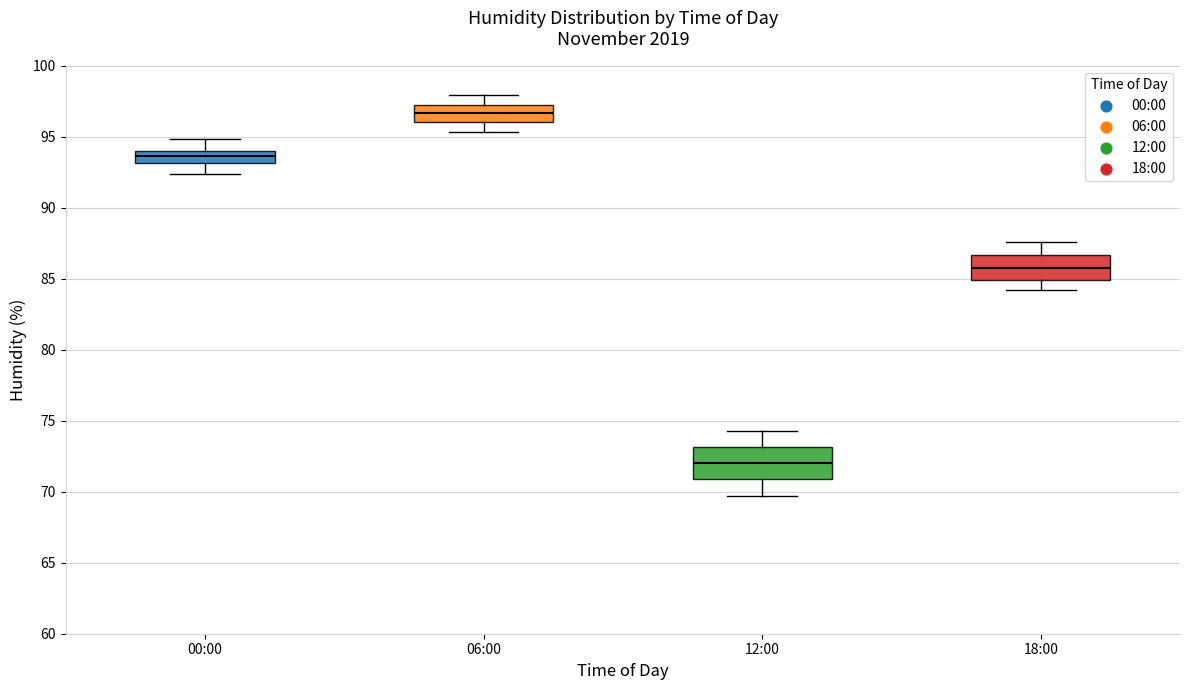

Reading left to right, read every box against the y-axis: the position of its median line, the range the box covers, and the ends of its whiskers. The values are not printed on the chart, so give them approximately, as read against the axis.

00:00: median 93.5, box 93.0 to 94.0, whiskers 92.5 to 95.0
06:00: median 96.5, box 96.0 to 97.0, whiskers 95.5 to 98.0
12:00: median 72.0, box 71.0 to 73.0, whiskers 69.5 to 74.5
18:00: median 86.0, box 85.0 to 86.5, whiskers 84.0 to 87.5